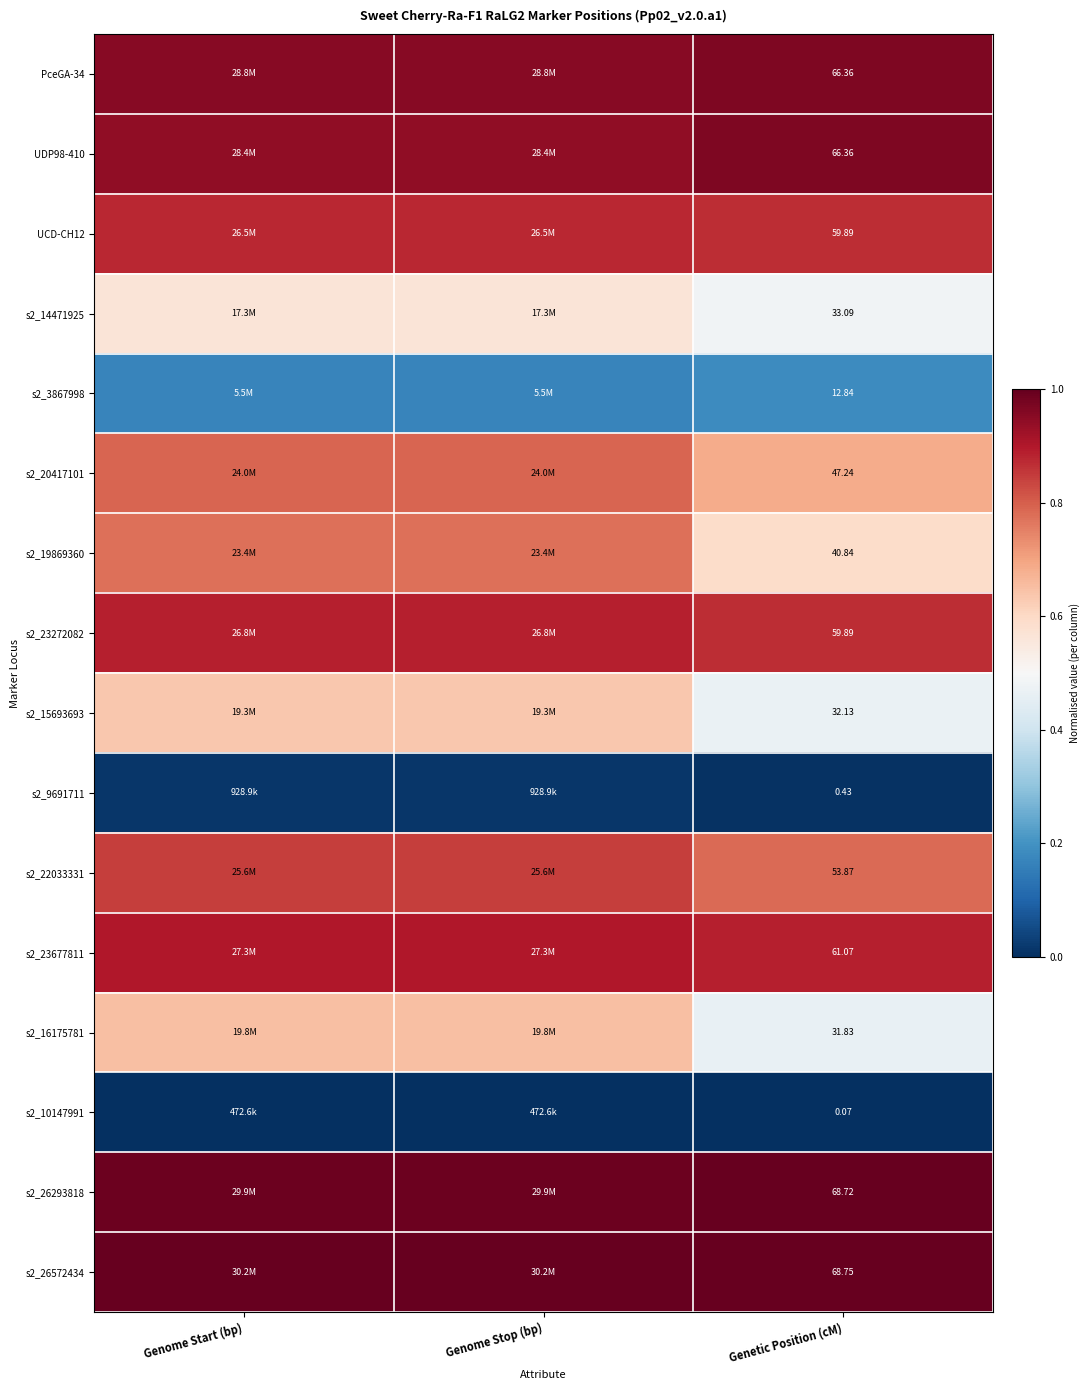

Is the value of s2_3867998 at Genetic Position (cM) greater than the value of s2_9691711 at Genetic Position (cM)?

Yes